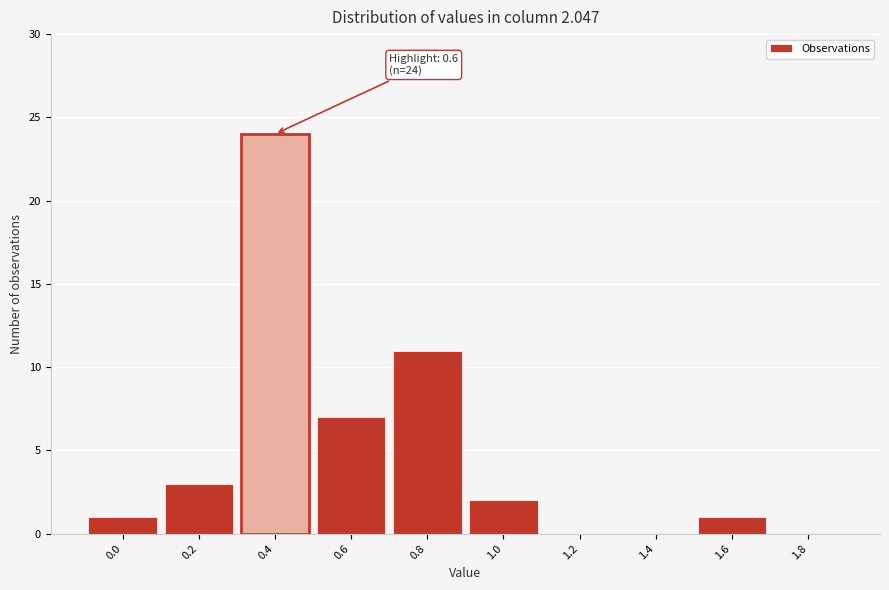

Reading right to left, transcribe all the data shown in this chart.

1.8=0	1.6=1	1.4=0	1.2=0	1.0=2	0.8=11	0.6=7	0.4=24	0.2=3	0.0=1